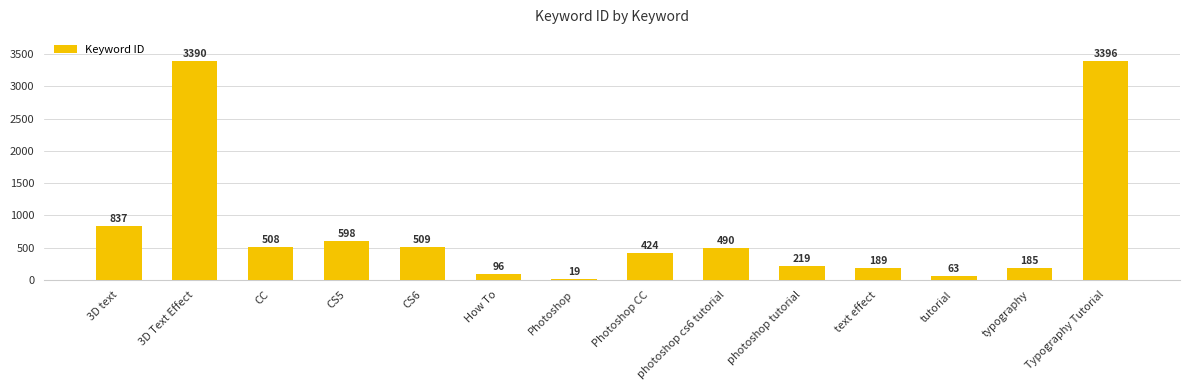

List the labels in order of value, smallest first.

Photoshop, tutorial, How To, typography, text effect, photoshop tutorial, Photoshop CC, photoshop cs6 tutorial, CC, CS6, CS5, 3D text, 3D Text Effect, Typography Tutorial